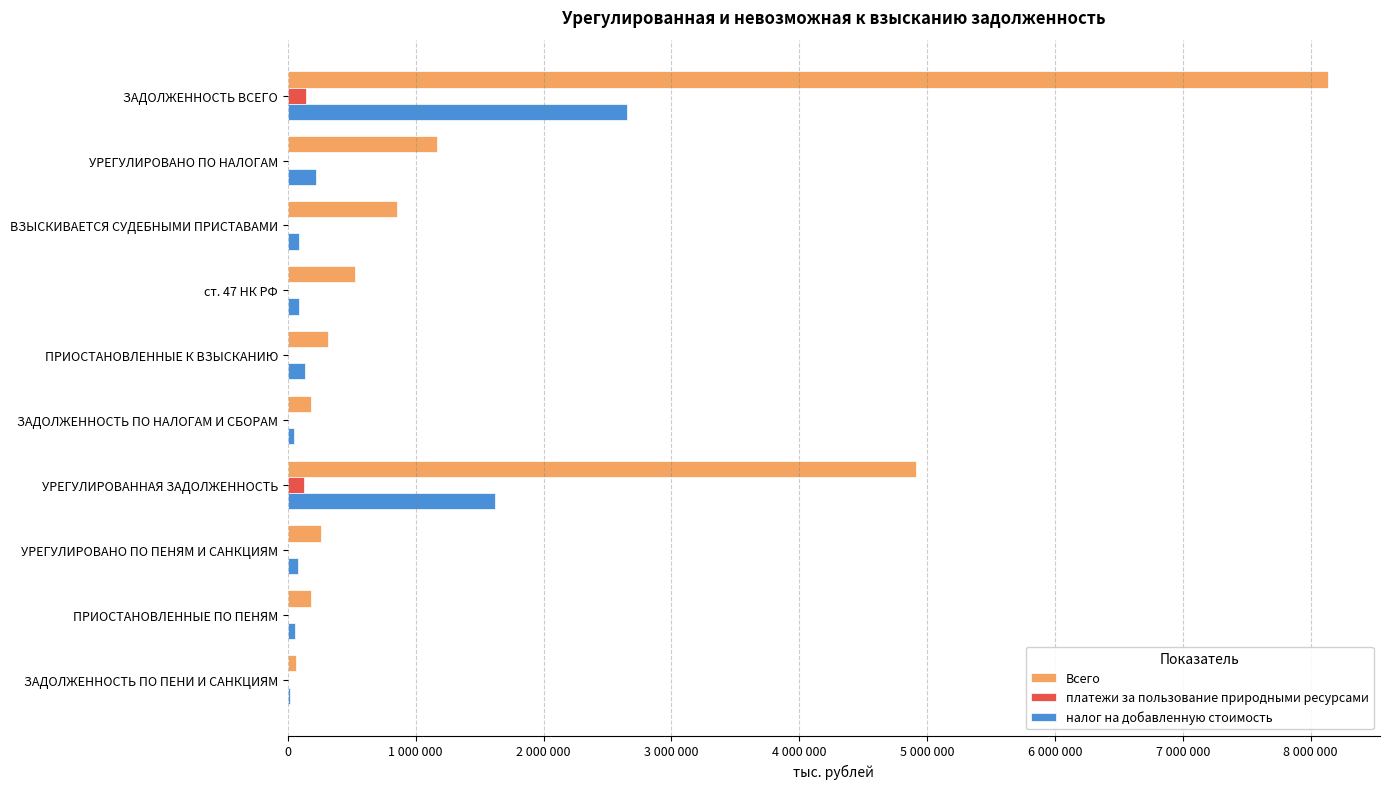

What are all the series names shown in the legend?

Всего, платежи за пользование природными ресурсами, налог на добавленную стоимость